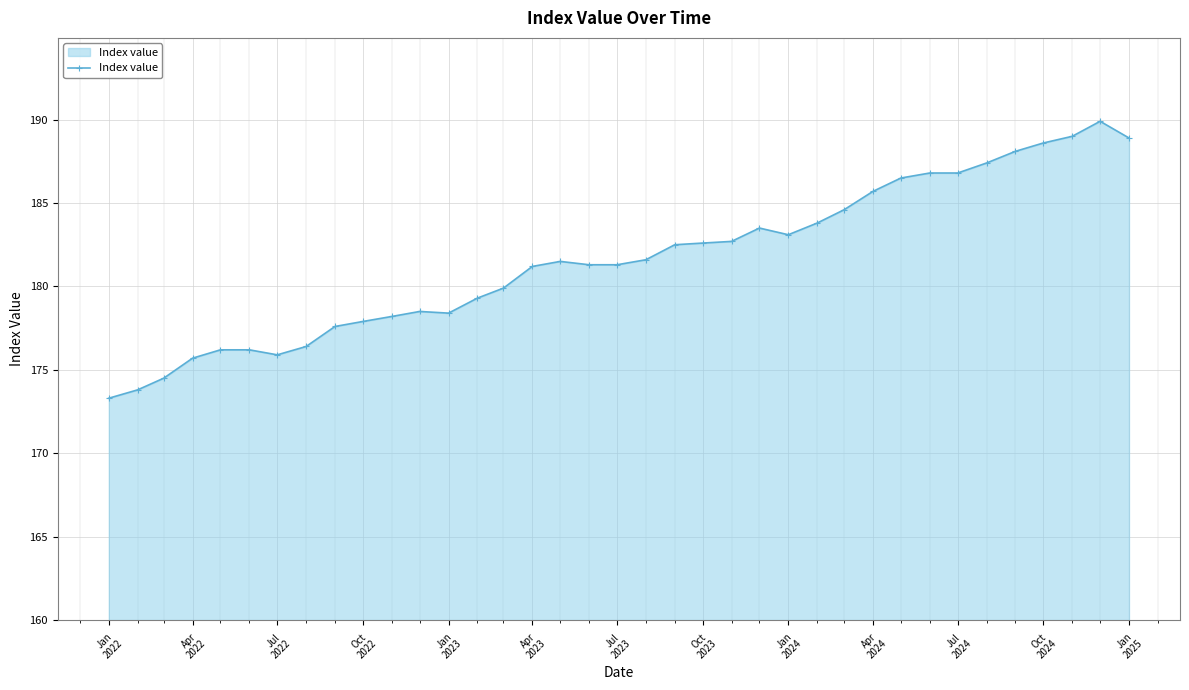

True or false: there are more than 1 points higher than both neighbors.

True